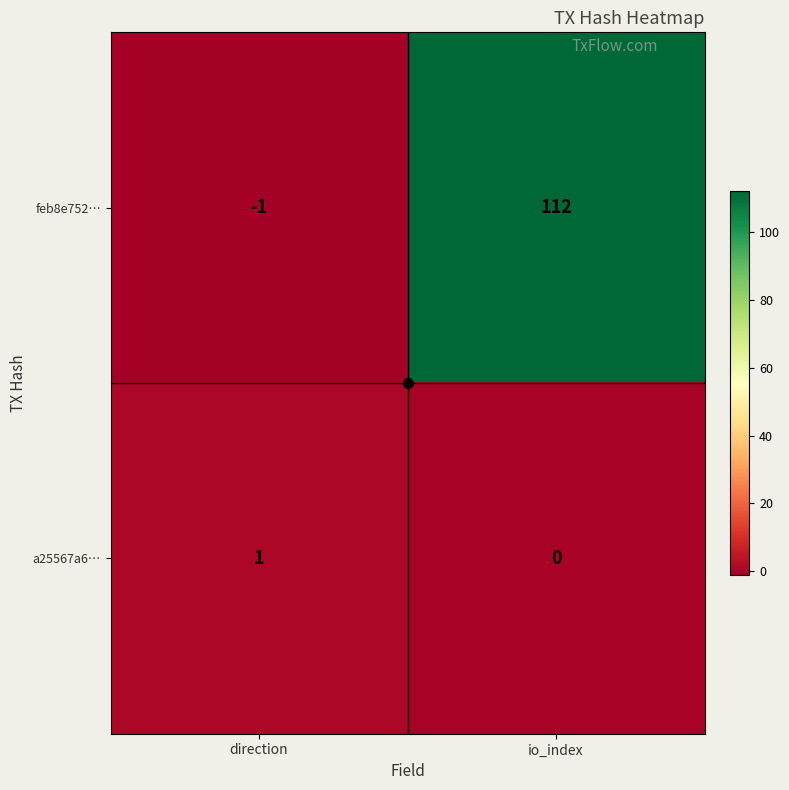

True or false: a25567a6… has a value of 0 at direction.

False